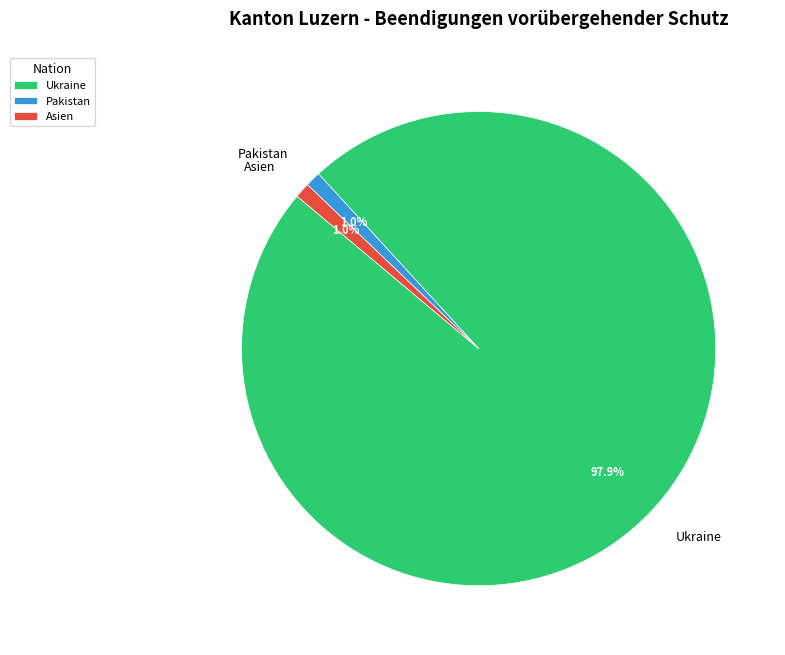

Is there any slice that represents more than half of the pie?

Yes